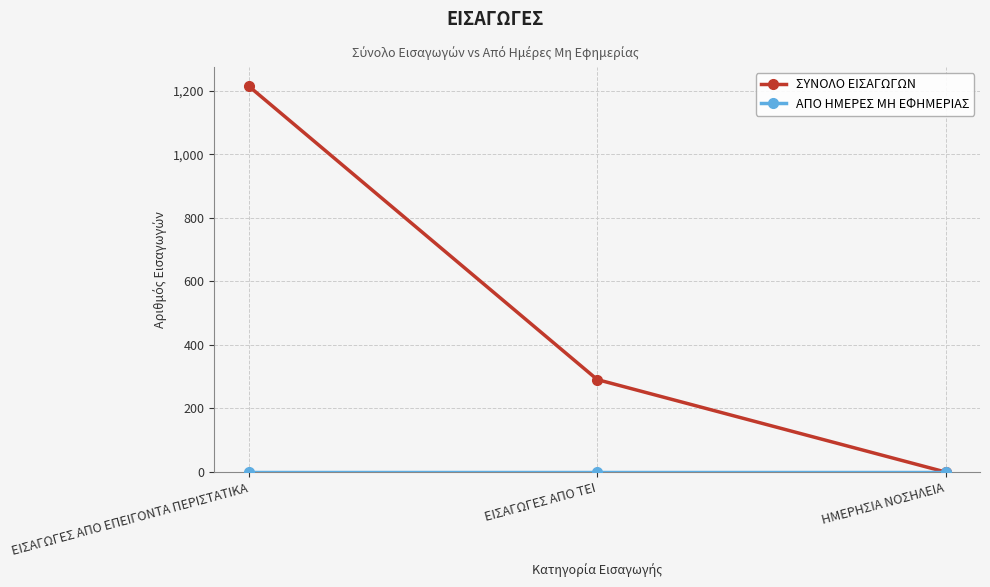

Which series changed the most between ΕΙΣΑΓΩΓΕΣ ΑΠΟ ΕΠΕΙΓΟΝΤΑ ΠΕΡΙΣΤΑΤΙΚΑ and ΕΙΣΑΓΩΓΕΣ ΑΠΟ ΤΕΙ?

ΣΥΝΟΛΟ ΕΙΣΑΓΩΓΩΝ